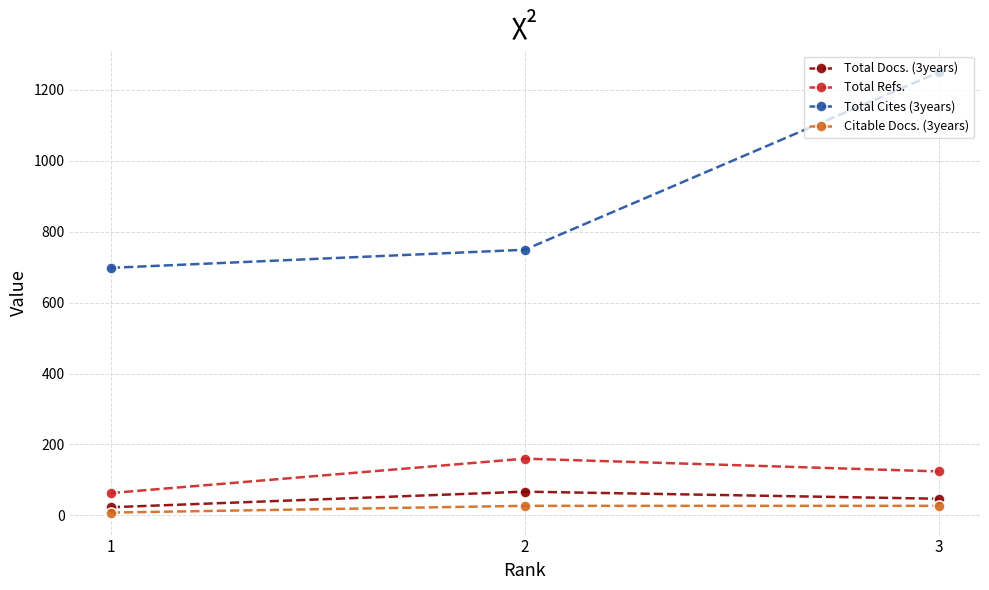

At which label does Total Docs. (3years) first exceed 47?

2